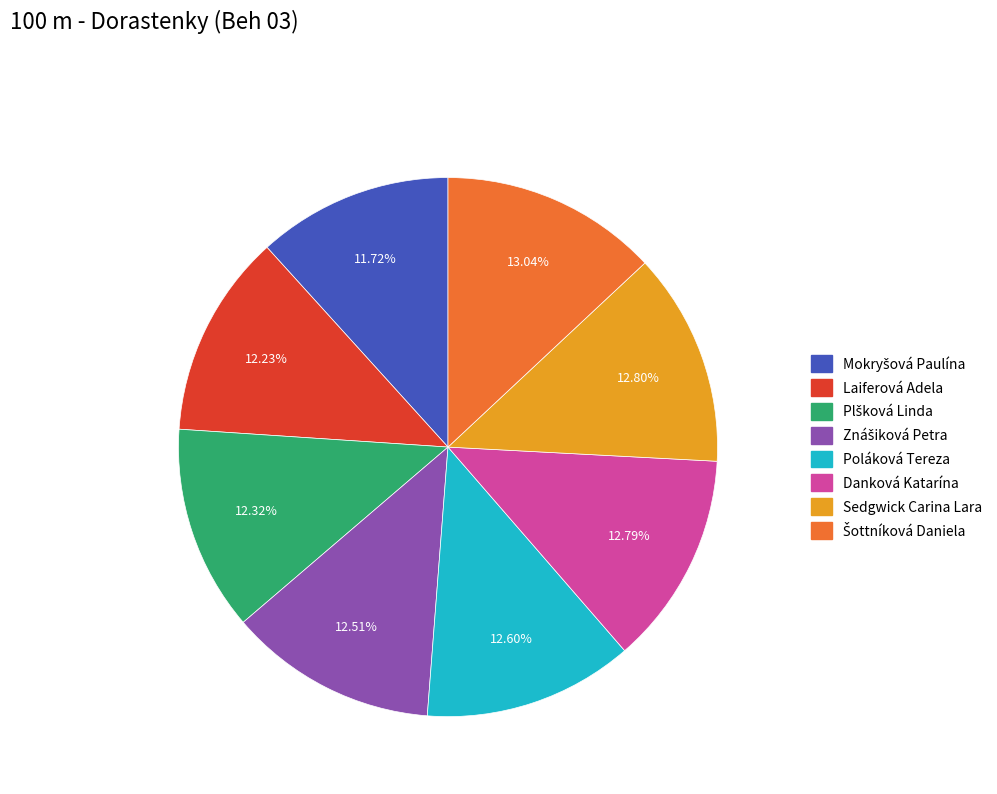

Does Sedgwick Carina Lara account for over 50% of the chart?

No